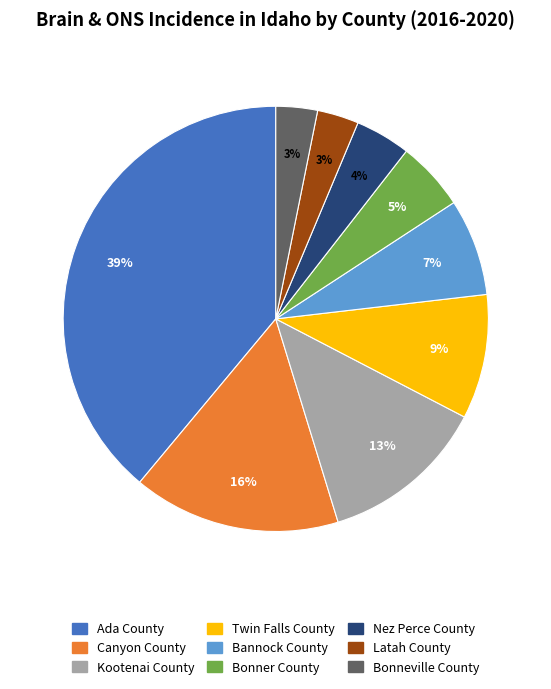

Between Canyon County and Bonner County, which is larger?

Canyon County